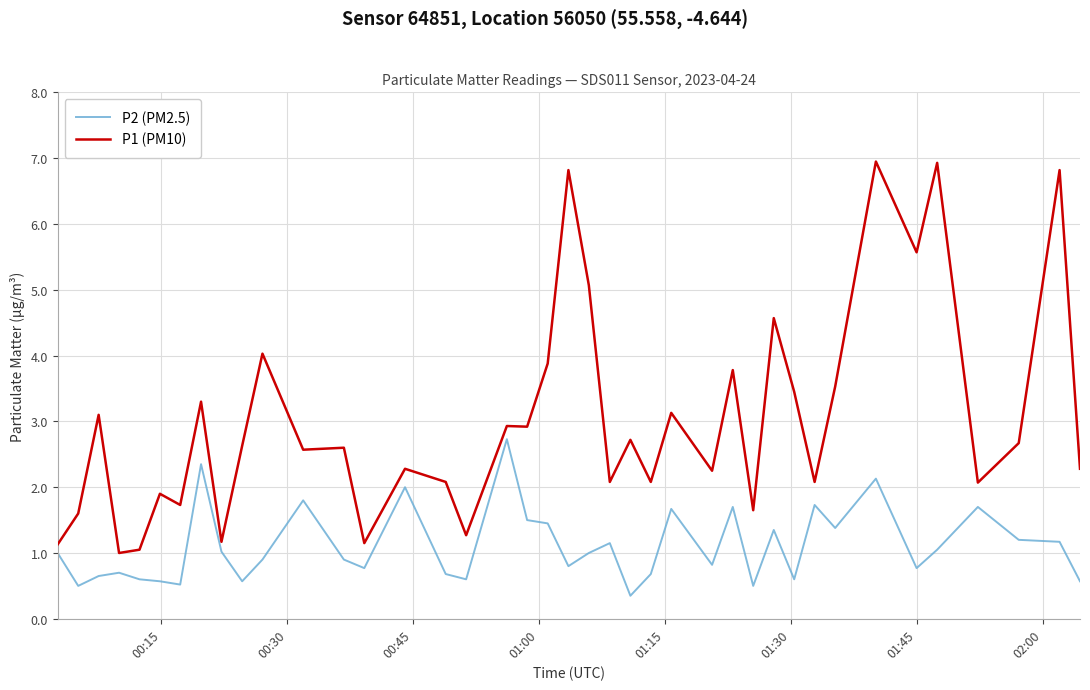

Rank the series by their average value, from lowest to highest.

P2 (PM2.5), P1 (PM10)